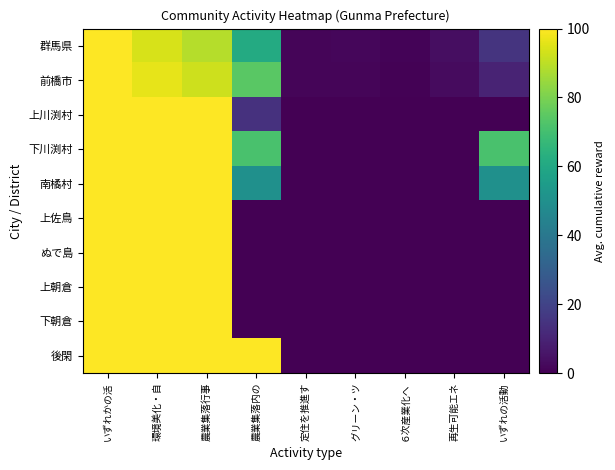

Which series has the largest range (max minus min)?

上川渕村